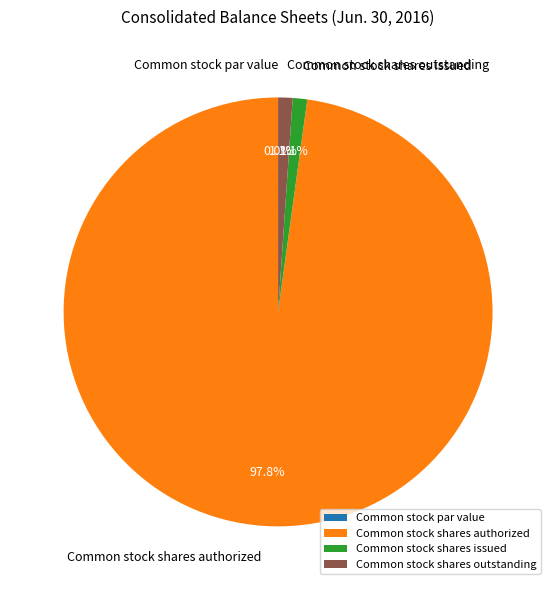

Does Common stock shares issued represent more than half of the total?

No